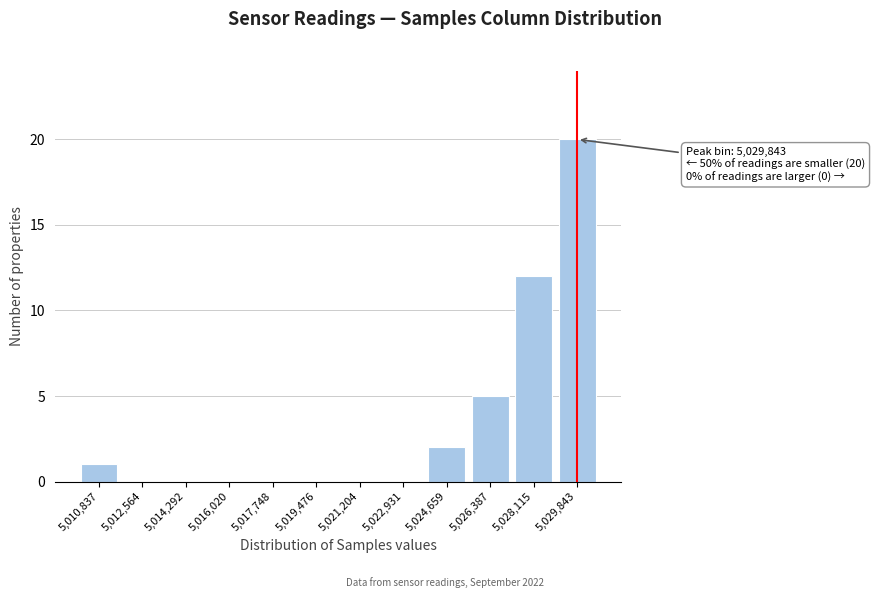

Reading left to right, what are all the values shown in this chart?

5,010,837=1	5,012,564=0	5,014,292=0	5,016,020=0	5,017,748=0	5,019,476=0	5,021,204=0	5,022,931=0	5,024,659=2	5,026,387=5	5,028,115=12	5,029,843=20